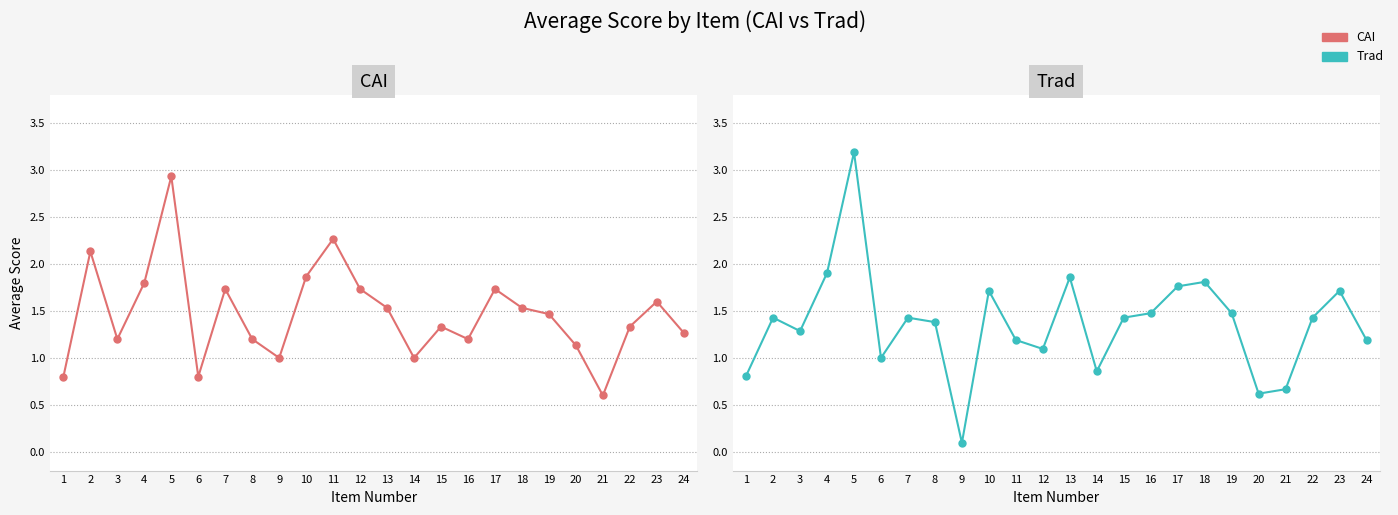

List the series in order of their peak value, lowest first.

CAI, Trad